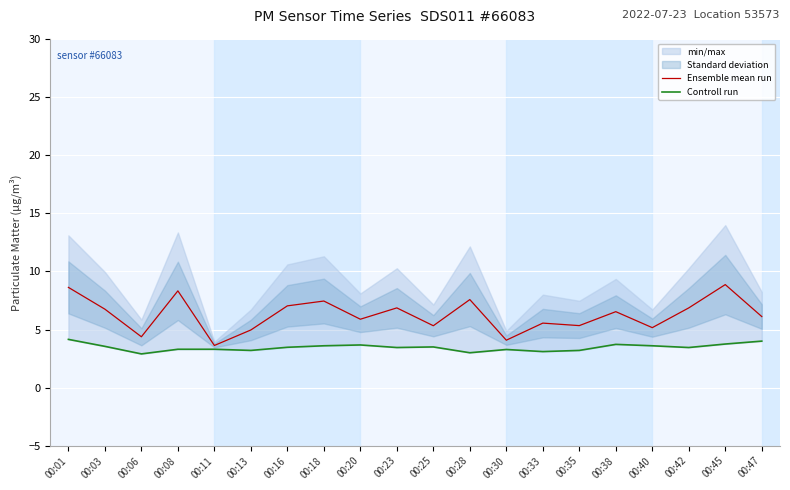

What is the value of the Ensemble mean run point at the 10th from the left?

6.9